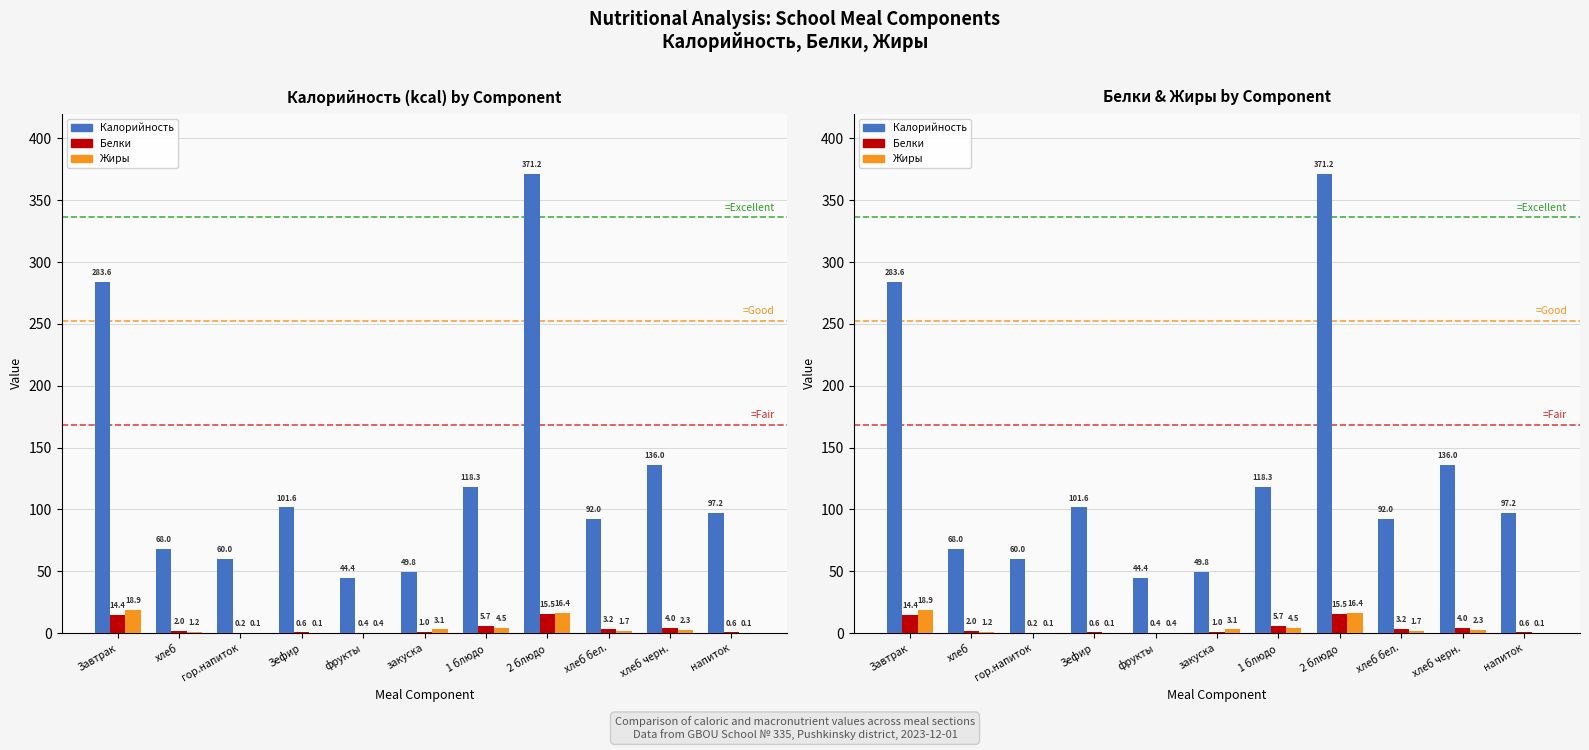

Which series has the largest total across all categories?

Калорийность